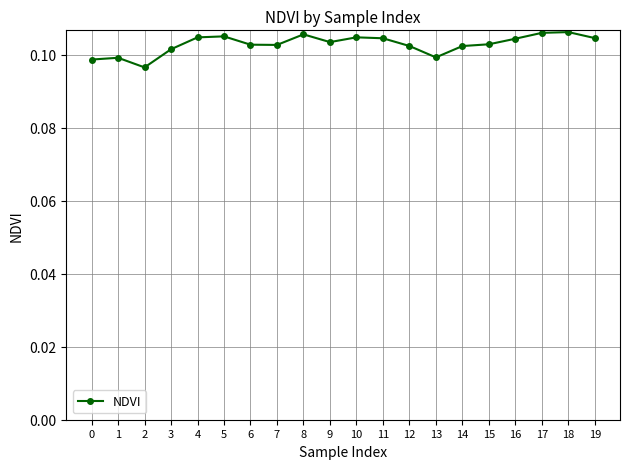

The value at 13 is 0.0. True or false?

False